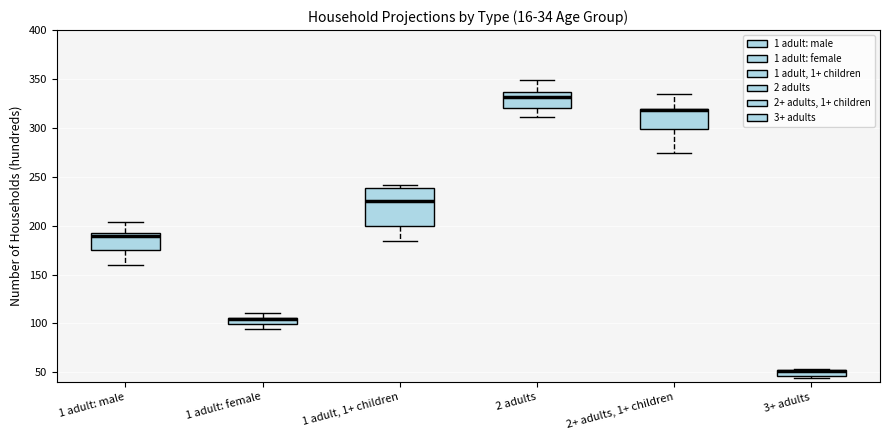

Comparing the boxes themselves (not the whiskers), which one is the tallest?

1 adult, 1+ children